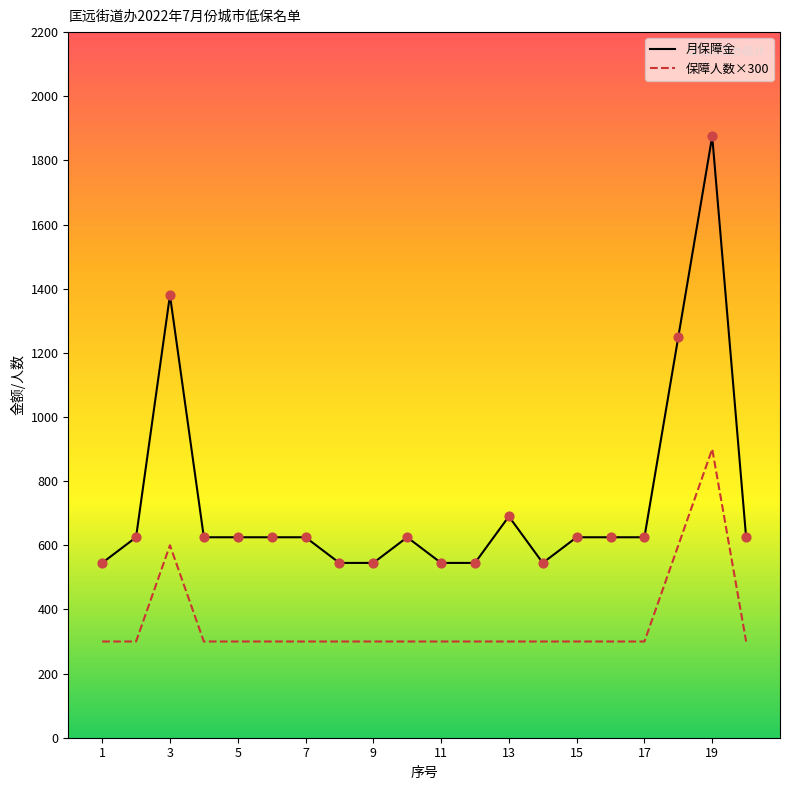

Which series has the largest total across all categories?

月保障金